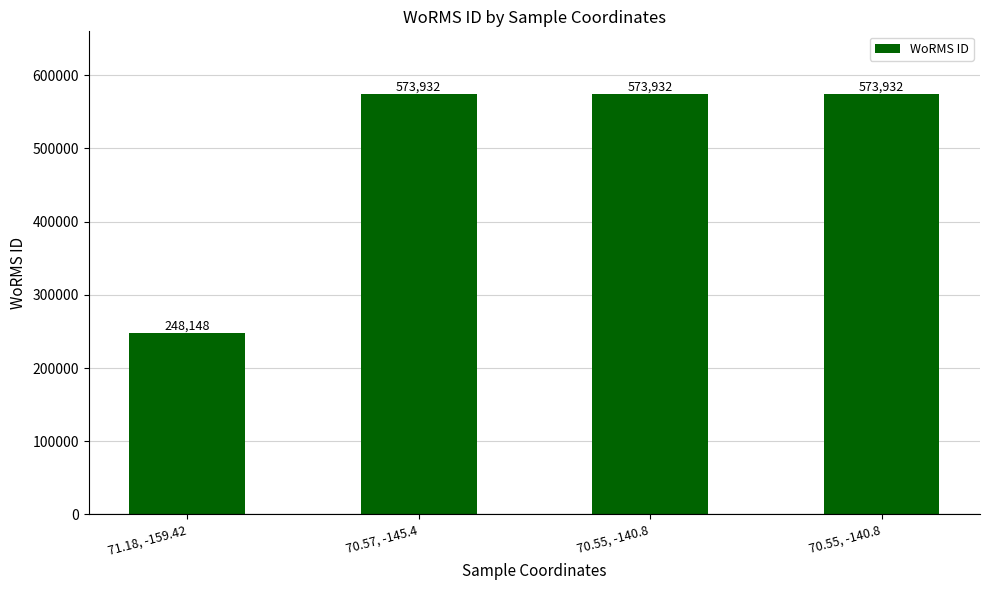

Reading left to right, extract all data points from this chart.

71.18, -159.42=248148	70.57, -145.4=573932	70.55, -140.8=573932	70.55, -140.8=573932